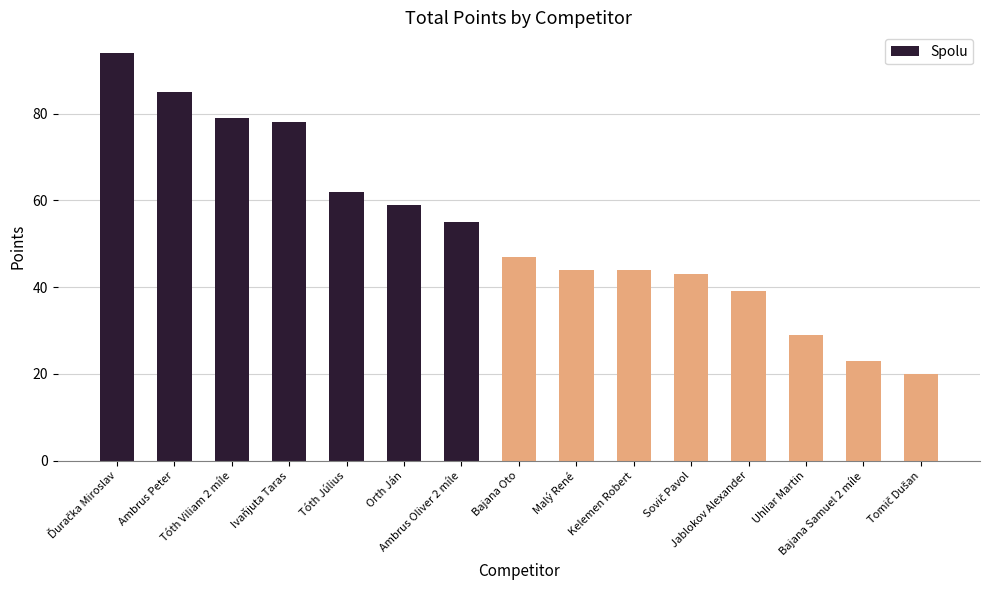

What is the maximum value shown in the chart?

94